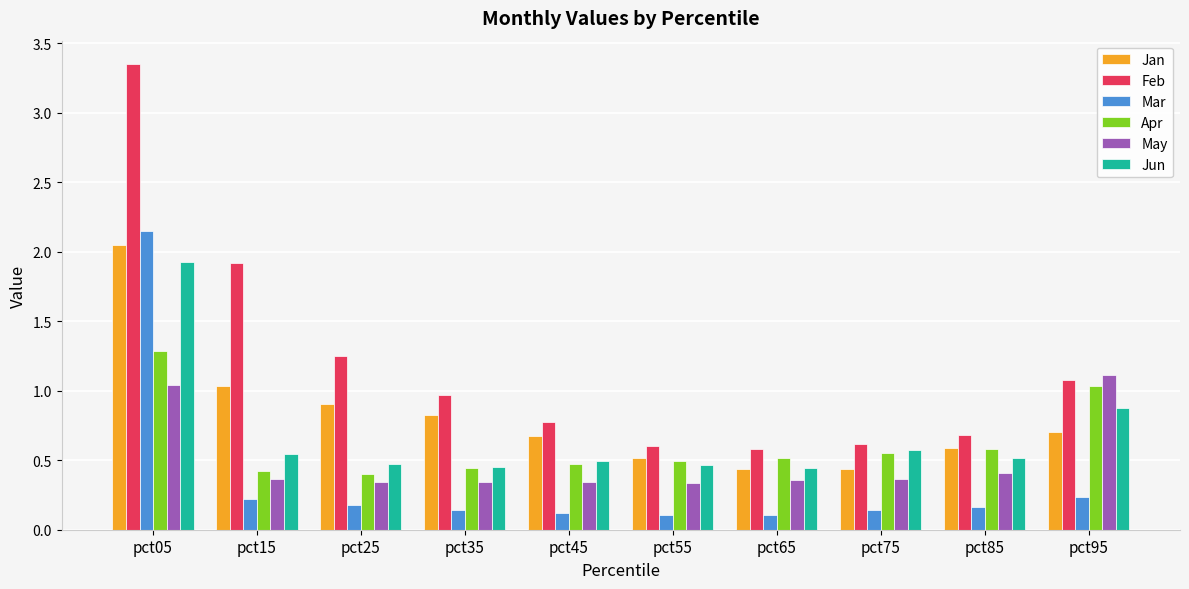

What is the sum of all Apr values?

6.2